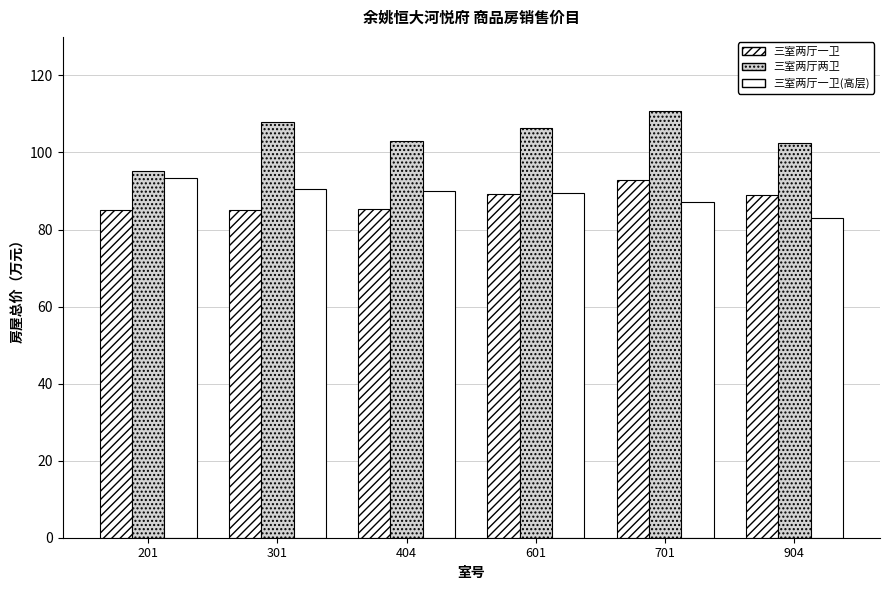

How many data points in 三室两厅一卫 are less than 88?

3